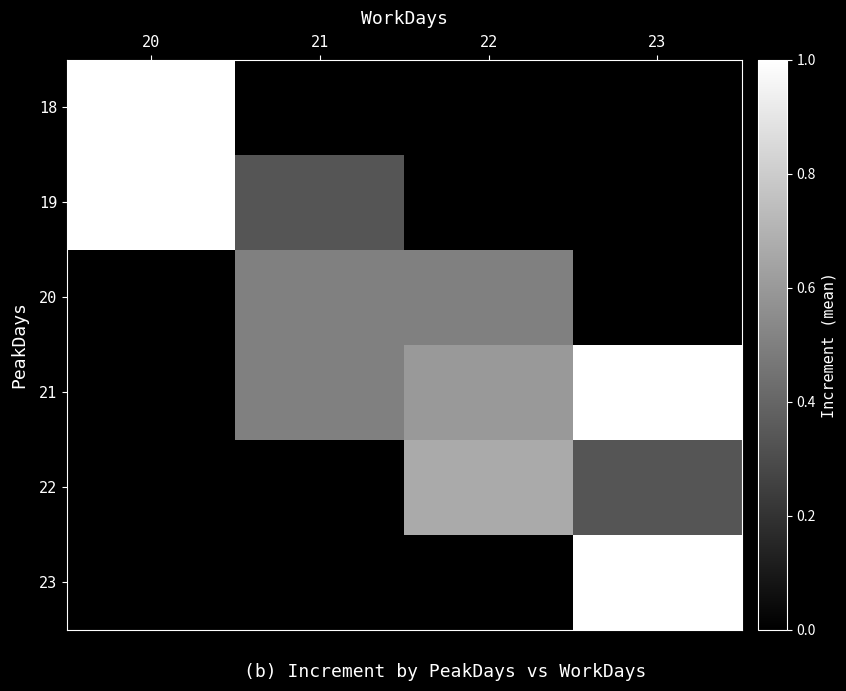

Is the value of 22 at 21 greater than the value of 21 at 22?

No